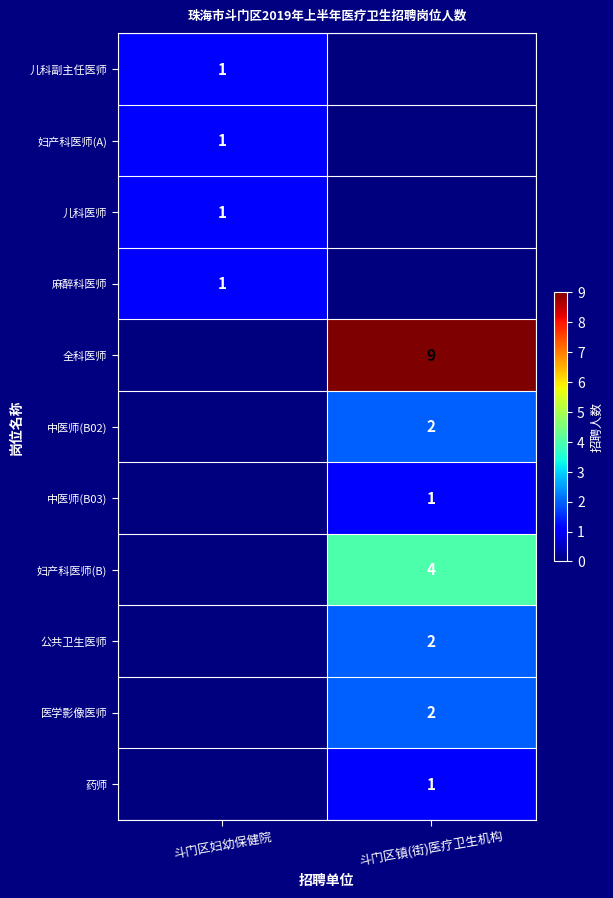

The 药师 series shows 0 at 斗门区镇(街)医疗卫生机构. True or false?

False